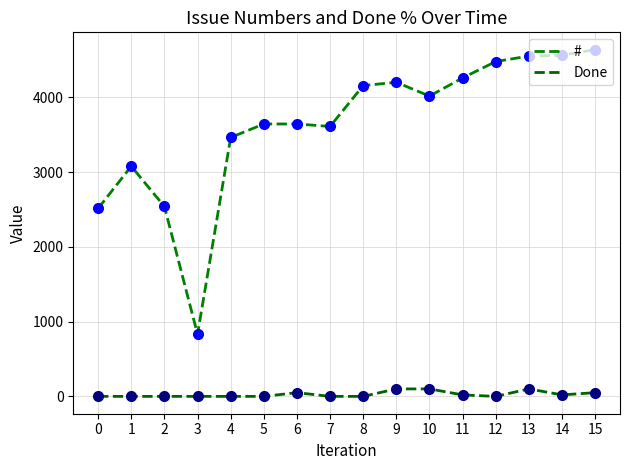

Does the chart have visible grid lines?

Yes